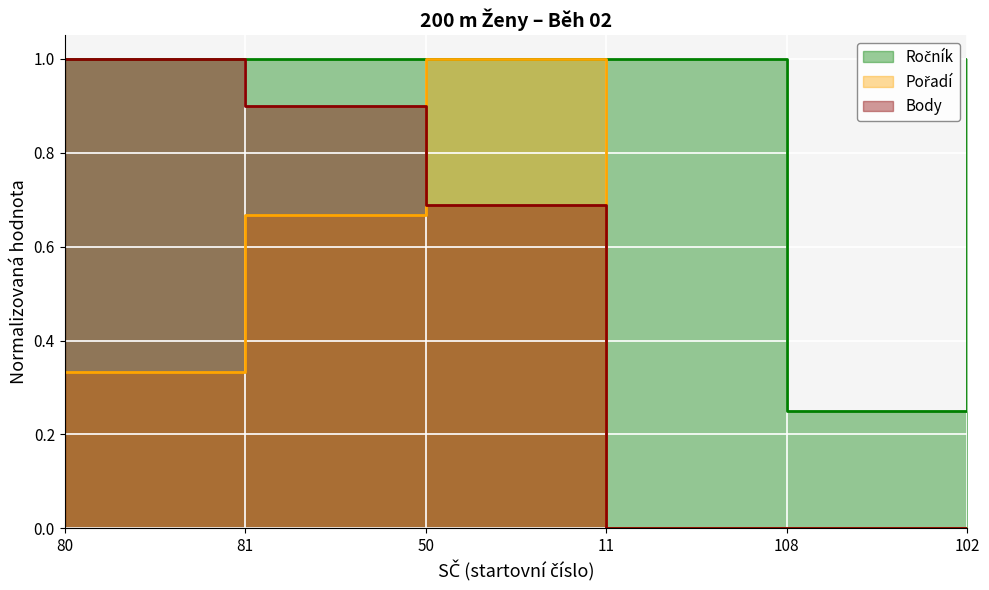

Is the value of Body at 102 greater than the value of Pořadí at 108?

No